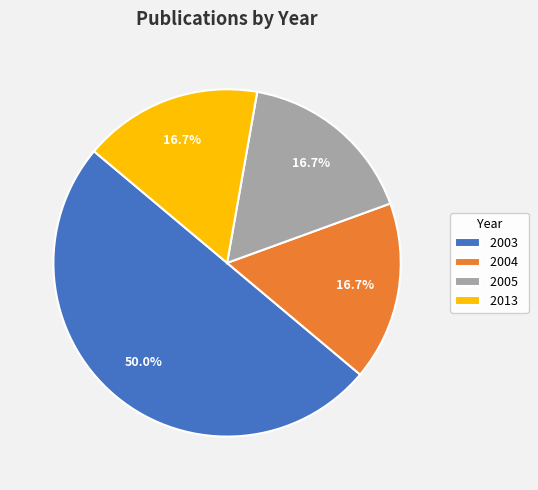

Between 2013 and 2003, which is larger?

2003